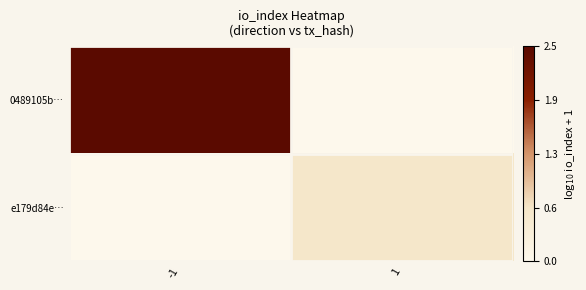

Reading right to left, extract all data points from this chart.

0489105b…: 1=0.0	-1=2.5
e179d84e…: 1=0.6	-1=0.0